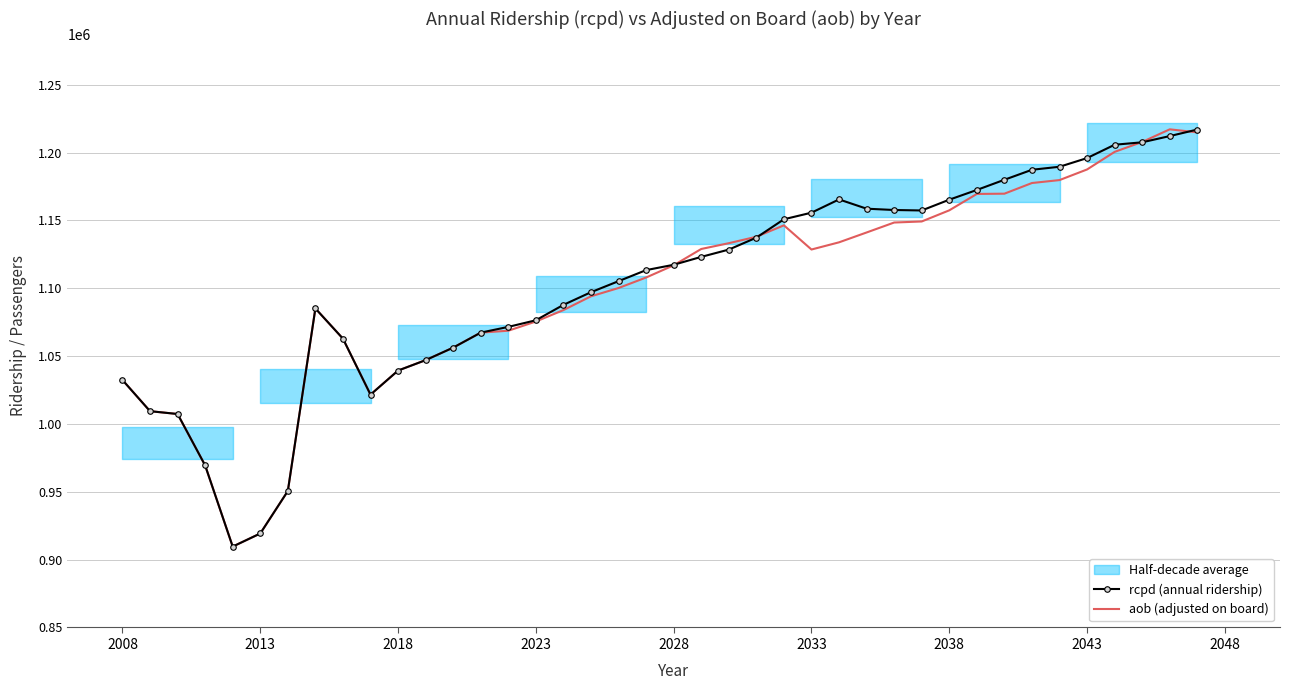

Where does the aob (adjusted on board) series first go above 1116979?

2028